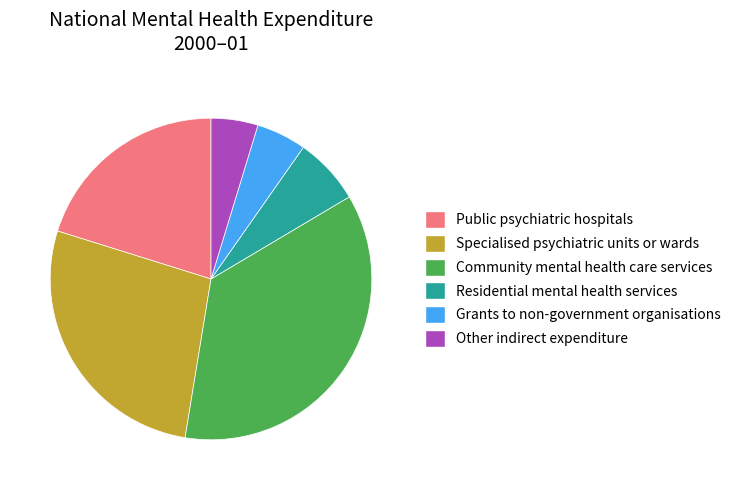

Do Other indirect expenditure and Specialised psychiatric units or wards together represent more than half of the pie?

No